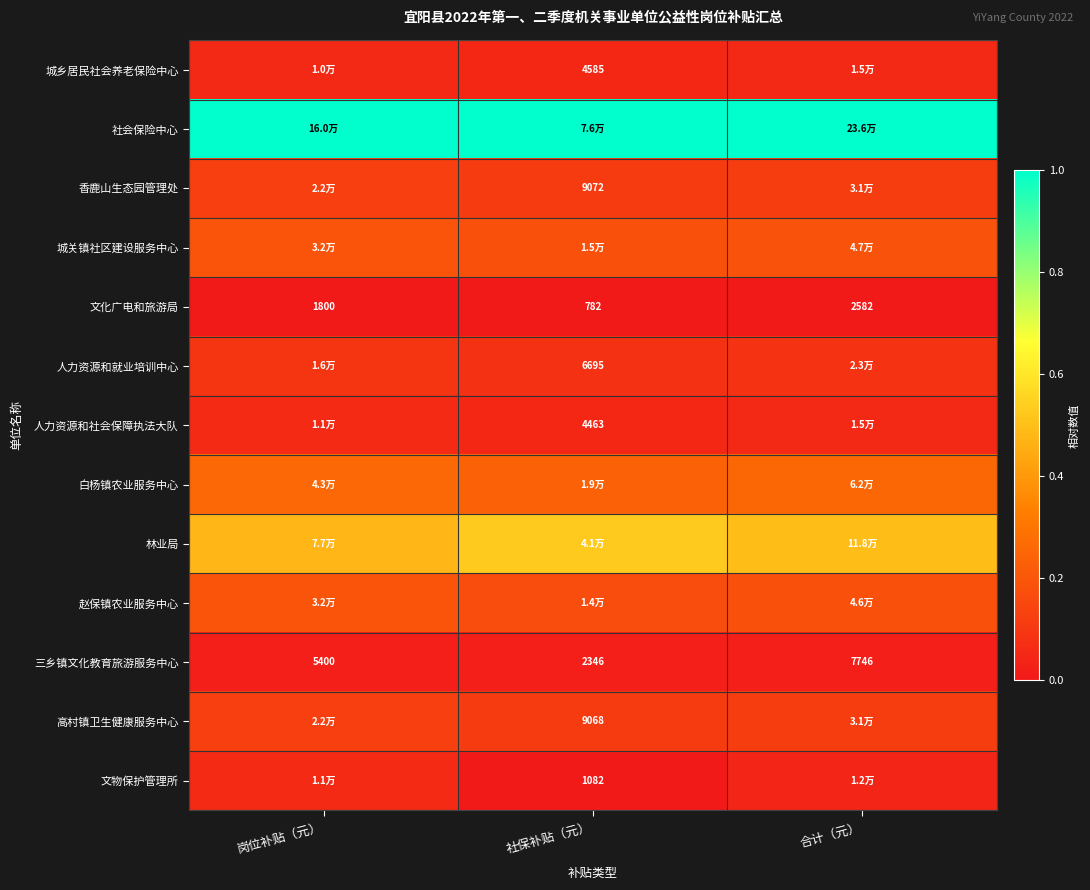

Where is 文化广电和旅游局 nearest to the value 1682?

岗位补贴（元）